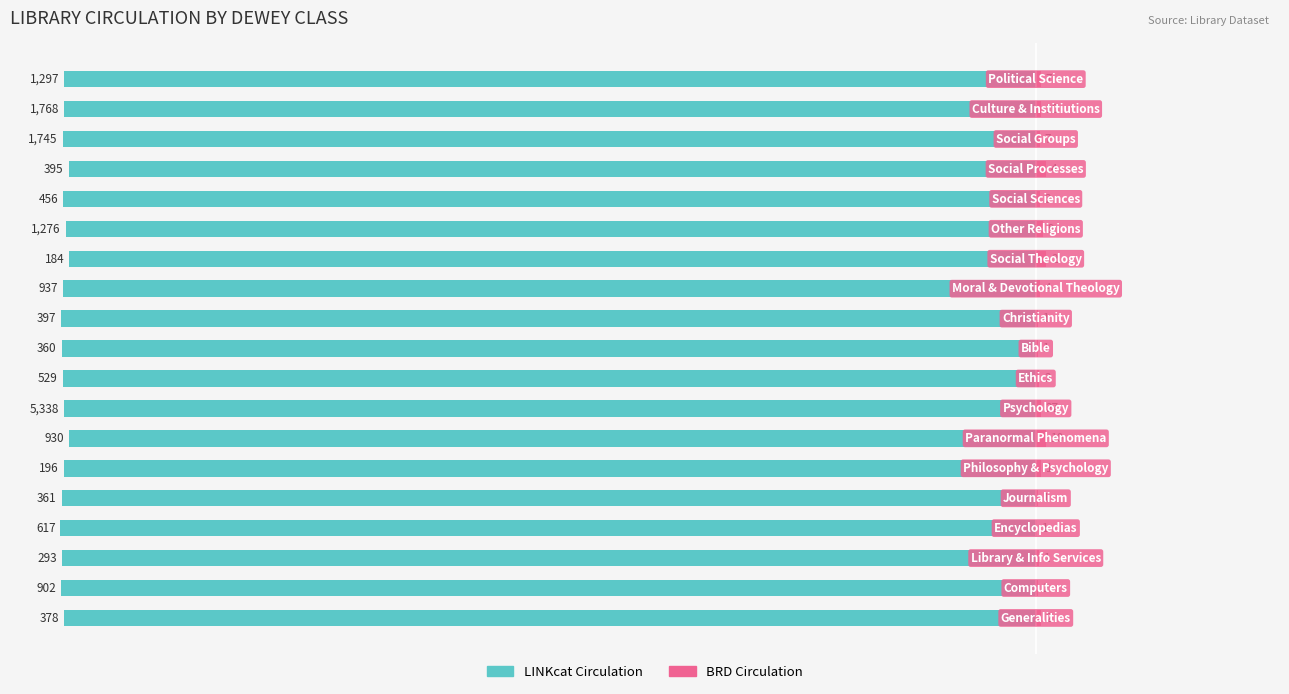

At which category does the chart reach its peak across all series?

12